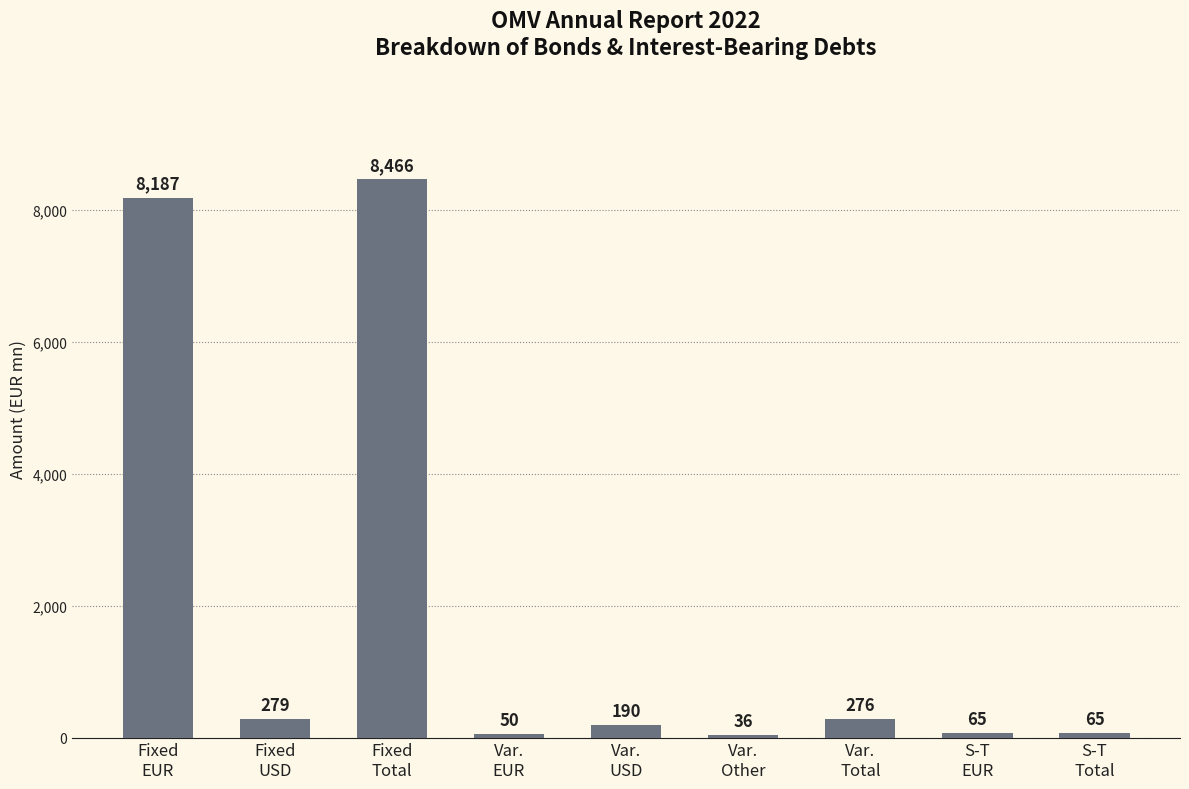

Reading left to right, transcribe all the data shown in this chart.

Fixed
EUR=8187	Fixed
USD=279	Fixed
Total=8466	Var.
EUR=50	Var.
USD=190	Var.
Other=36	Var.
Total=276	S-T
EUR=65	S-T
Total=65